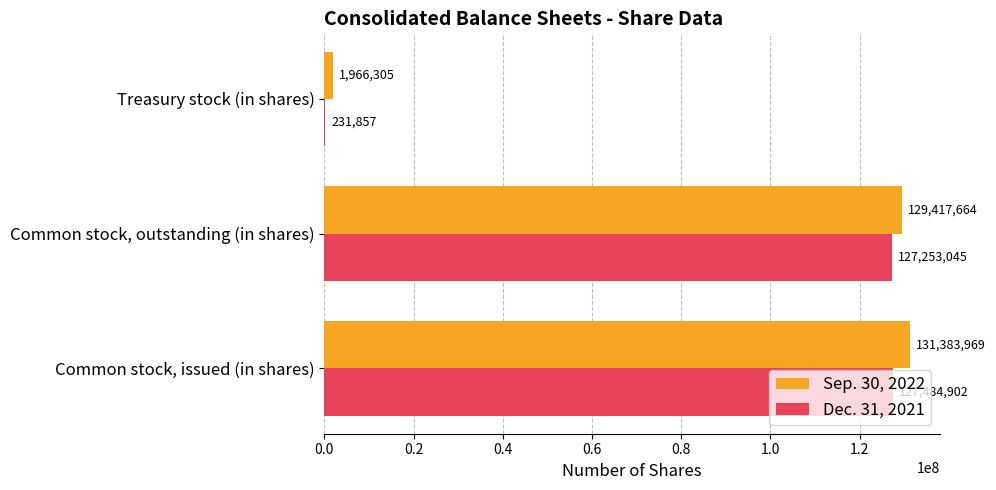

True or false: Sep. 30, 2022 has a value of 1966305 at Treasury stock (in shares).

True